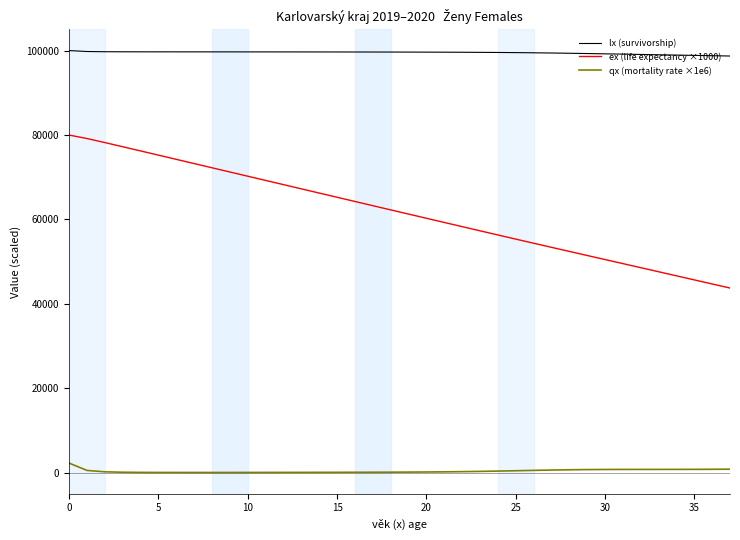

Which series has the largest total across all categories?

lx (survivorship)